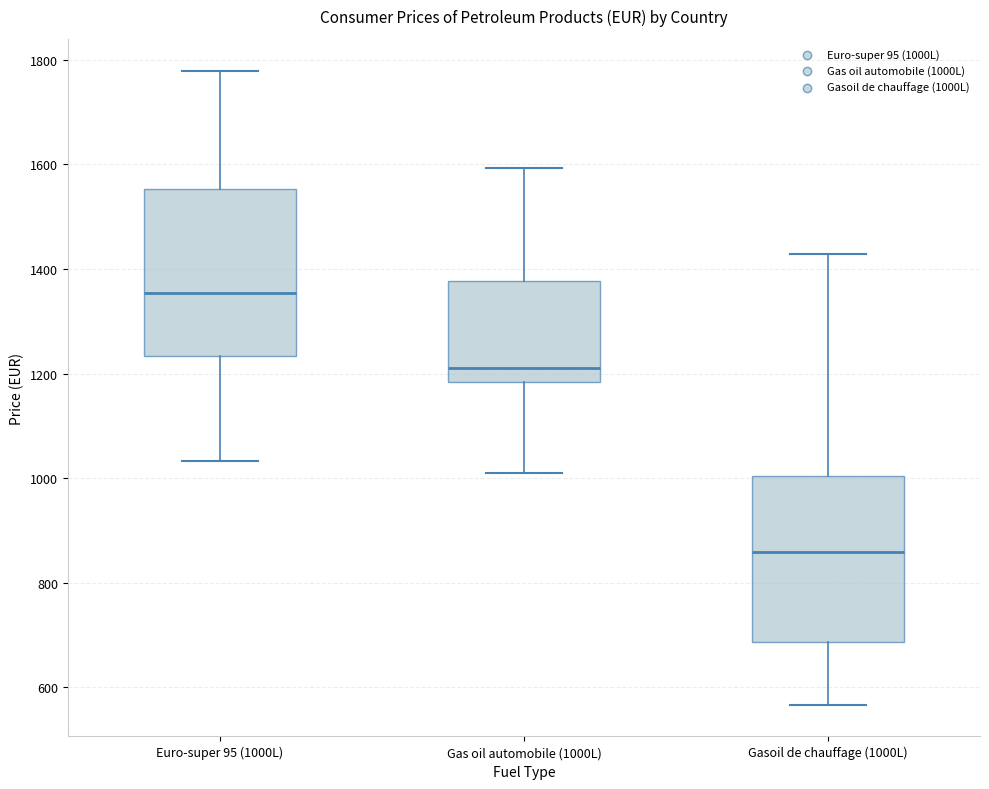

Reading left to right, read every box against the y-axis: the position of its median line, the range the box covers, and the ends of its whiskers. The values are not printed on the chart, so give them approximately, as read against the axis.

Euro-super 95 (1000L): median 1360, box 1240 to 1560, whiskers 1040 to 1780
Gas oil automobile (1000L): median 1220, box 1180 to 1380, whiskers 1020 to 1600
Gasoil de chauffage (1000L): median 860, box 680 to 1000, whiskers 560 to 1420